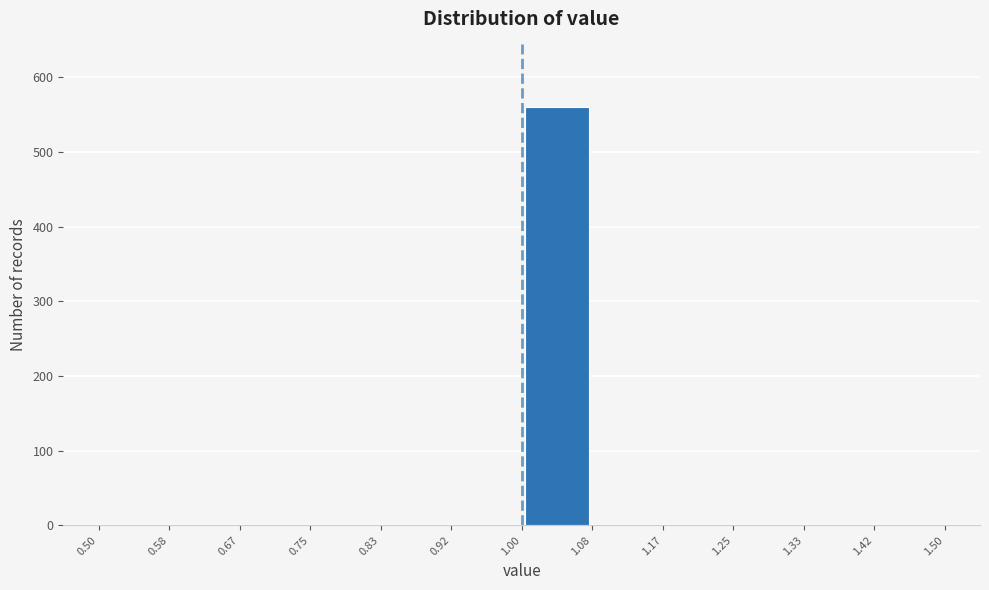

Reading left to right, list every bar in this chart as the range it spans on the x-axis followed by its height. The values are not printed on the chart, so give them approximately, as read against the axis.

0.50 to 0.58: 0
0.58 to 0.67: 0
0.67 to 0.75: 0
0.75 to 0.83: 0
0.83 to 0.92: 0
0.92 to 1.00: 0
1.00 to 1.08: 560
1.08 to 1.17: 0
1.17 to 1.25: 0
1.25 to 1.33: 0
1.33 to 1.42: 0
1.42 to 1.50: 0